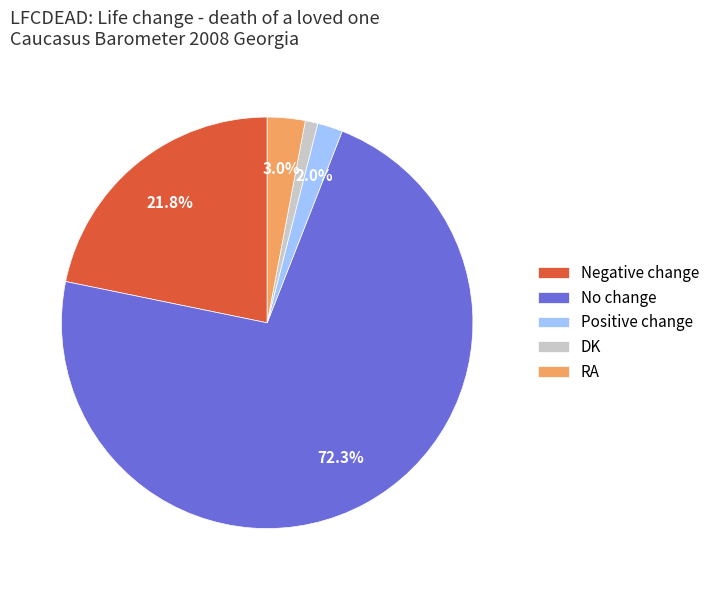

Is there any slice that represents more than half of the pie?

Yes